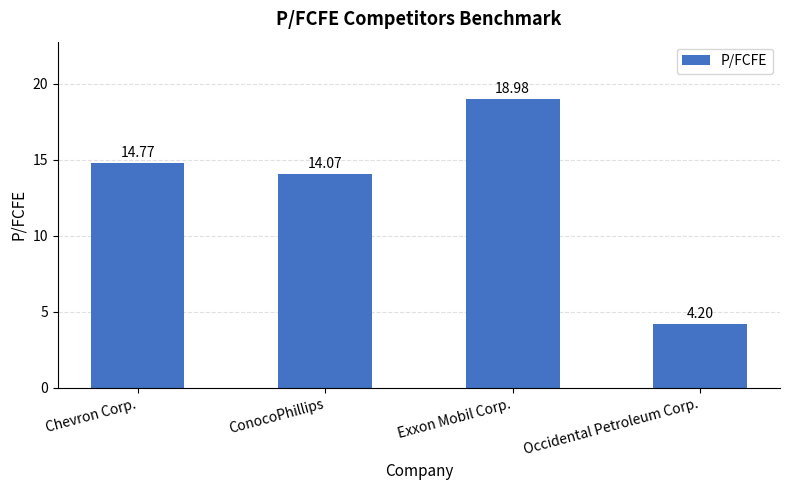

The value at ConocoPhillips is 14.1. True or false?

True